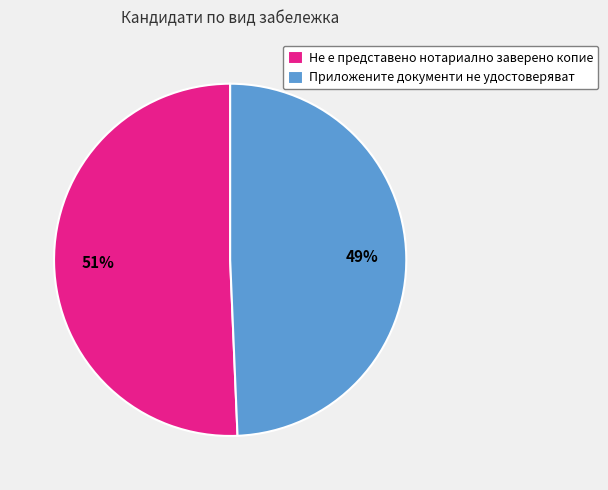

Is the sum of Не е представено нотариално заверено копие and Приложените документи не удостоверяват greater than half?

Yes